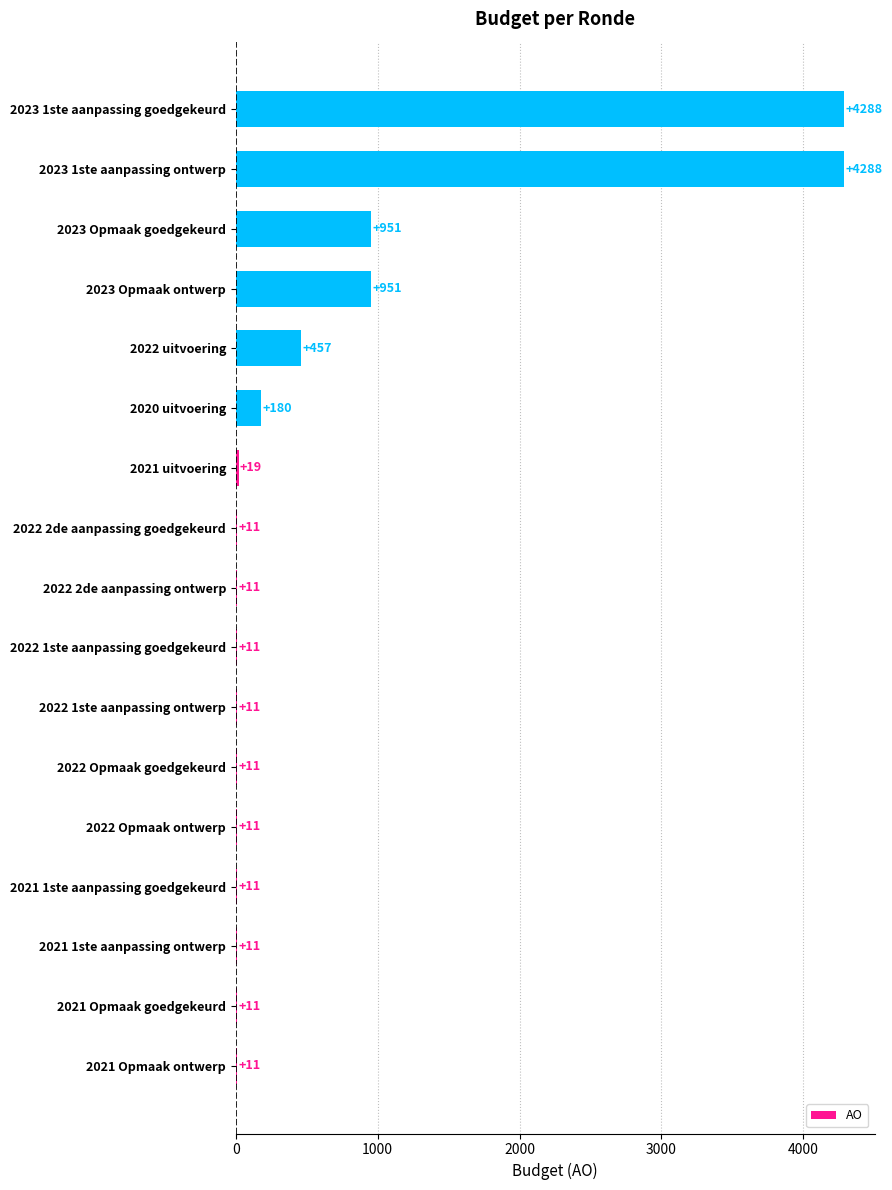

Reading bottom to top, what are all the values shown in this chart?

2021 Opmaak ontwerp=11	2021 Opmaak goedgekeurd=11	2021 1ste aanpassing ontwerp=11	2021 1ste aanpassing goedgekeurd=11	2022 Opmaak ontwerp=11	2022 Opmaak goedgekeurd=11	2022 1ste aanpassing ontwerp=11	2022 1ste aanpassing goedgekeurd=11	2022 2de aanpassing ontwerp=11	2022 2de aanpassing goedgekeurd=11	2021 uitvoering=19	2020 uitvoering=180	2022 uitvoering=457	2023 Opmaak ontwerp=951	2023 Opmaak goedgekeurd=951	2023 1ste aanpassing ontwerp=4288	2023 1ste aanpassing goedgekeurd=4288